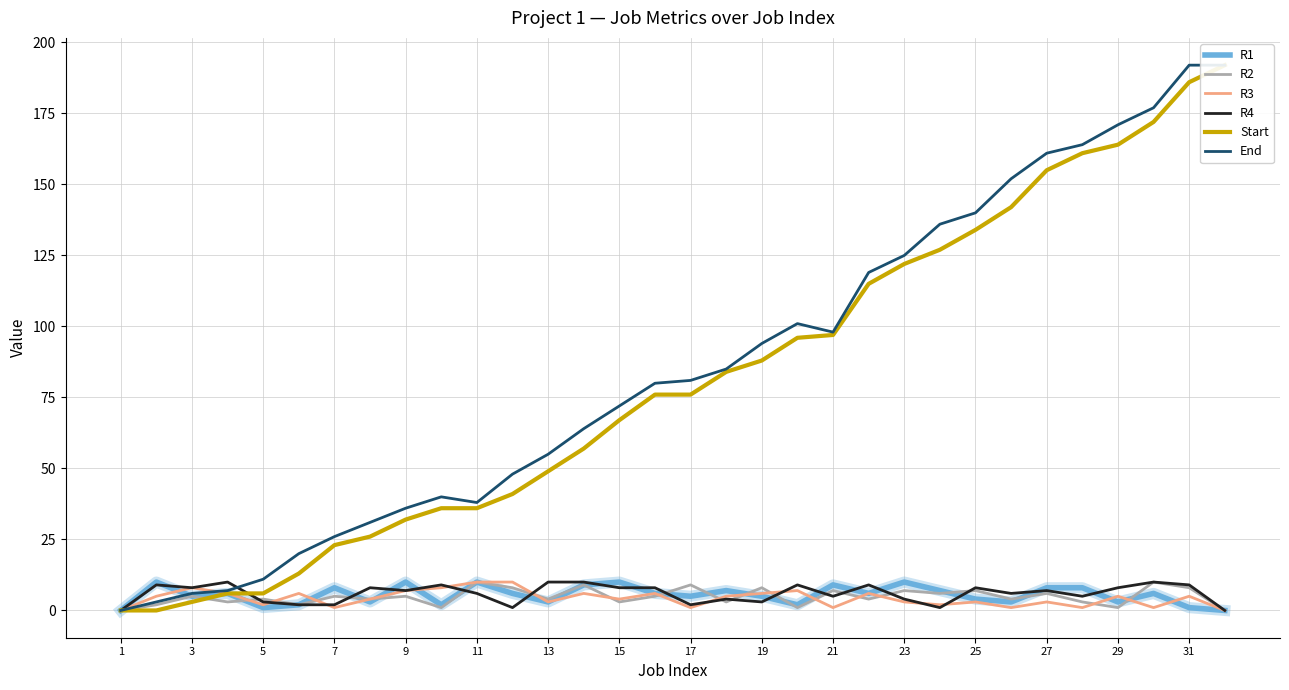

True or false: R2 has more than 0 points higher than both neighbors.

True